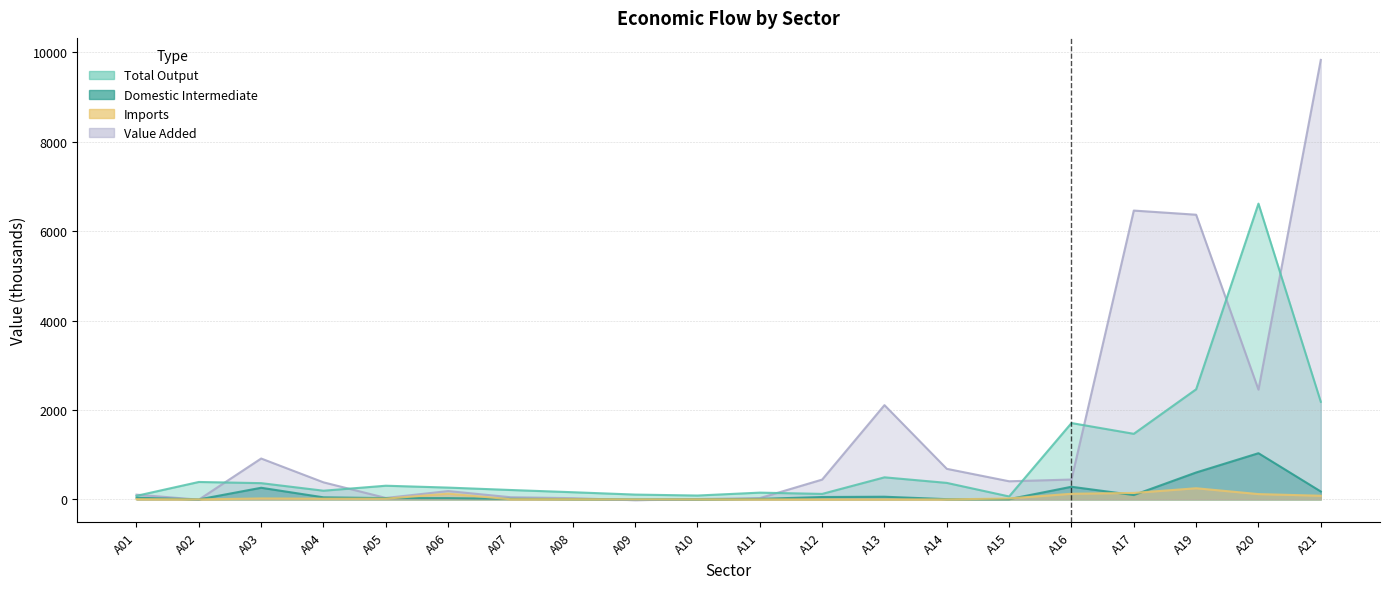

True or false: Imports has more than 2 interior local peaks.

True